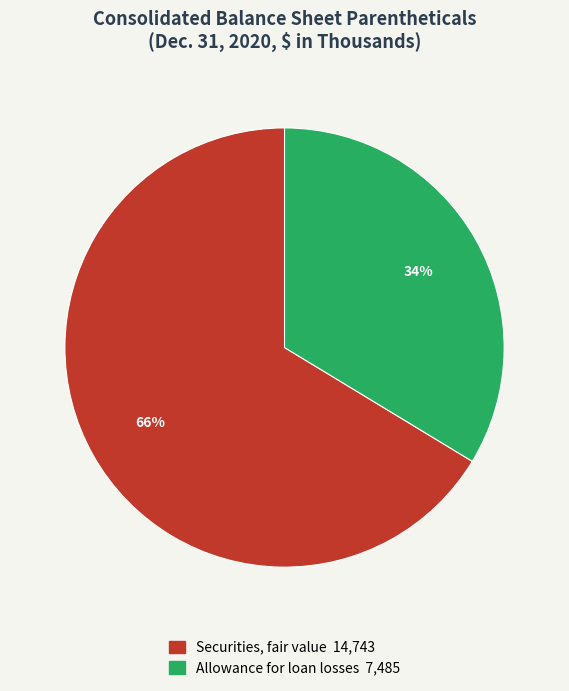

Which slice is the largest?

Securities, fair value